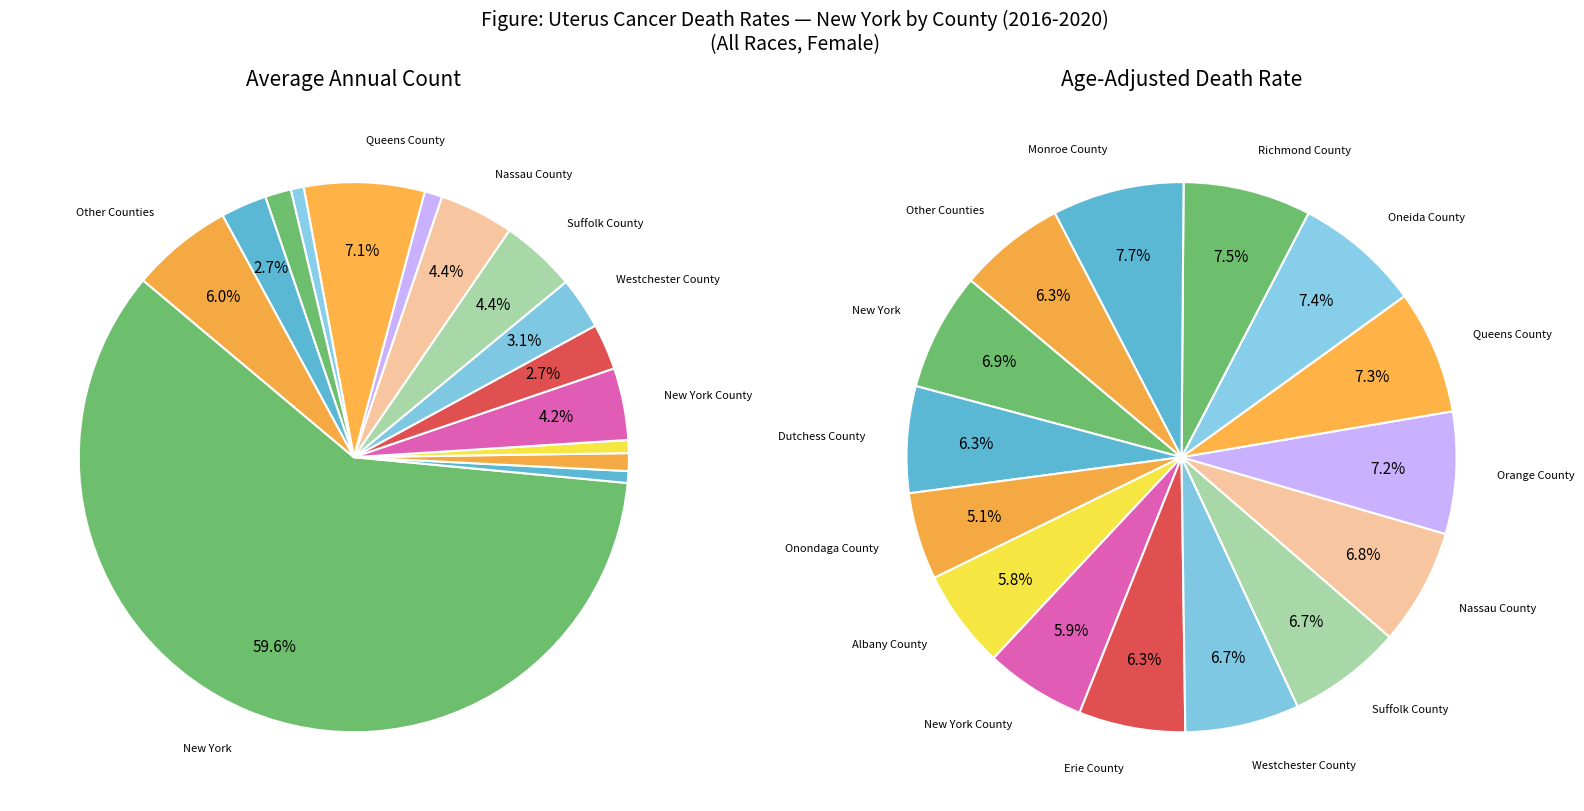

Which category accounts for the majority?

New York